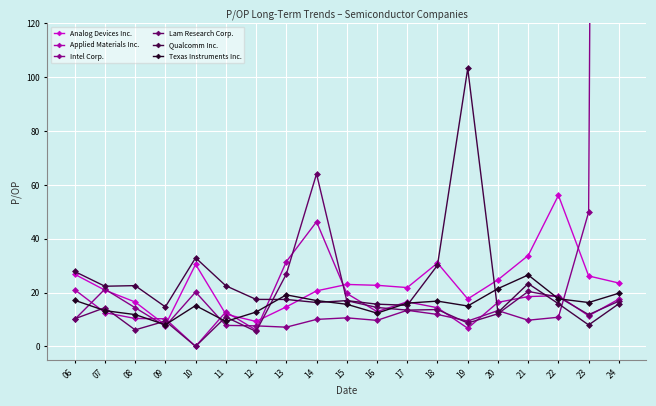

At 12, list the series in order from smallest to largest.

Lam Research Corp., Applied Materials Inc., Intel Corp., Analog Devices Inc., Texas Instruments Inc., Qualcomm Inc.